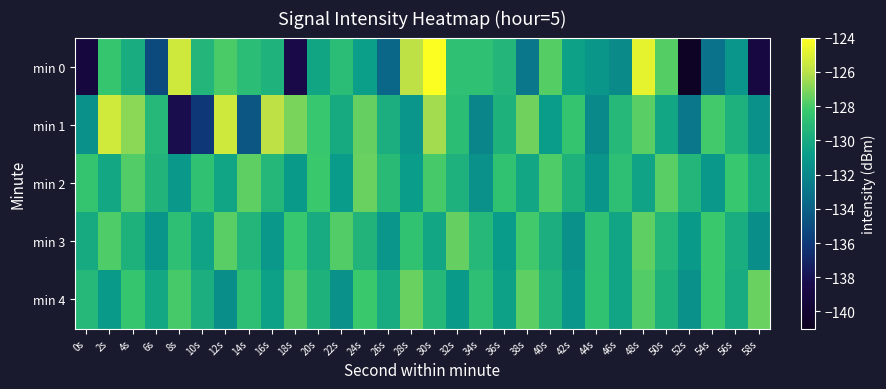

At how many categories does at least one series exceed -126?

7